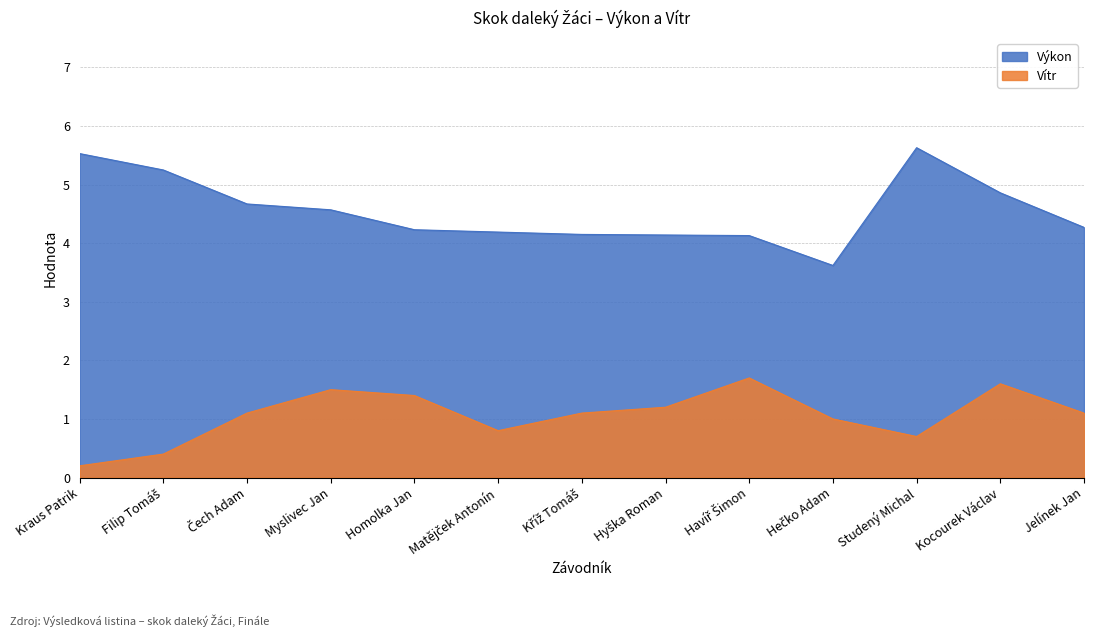

How many values in the Vítr series exceed 1?

8